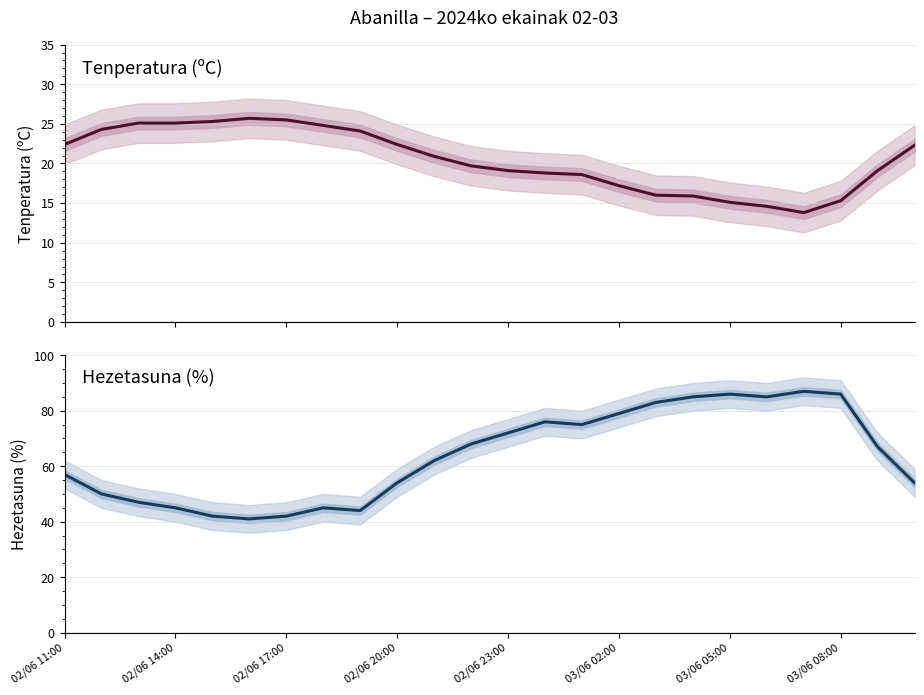

Read the Tenperatura (ºC) value at 20.

13.8